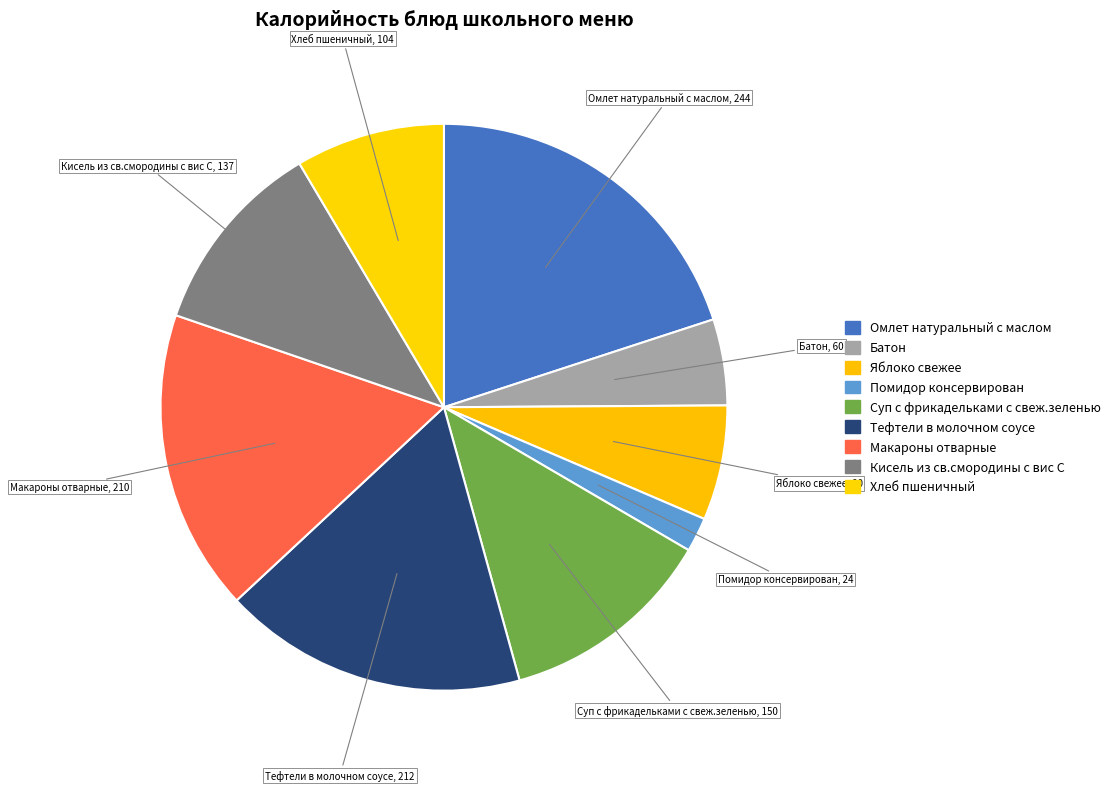

Combined, do Батон and Хлеб пшеничный account for over 50%?

No